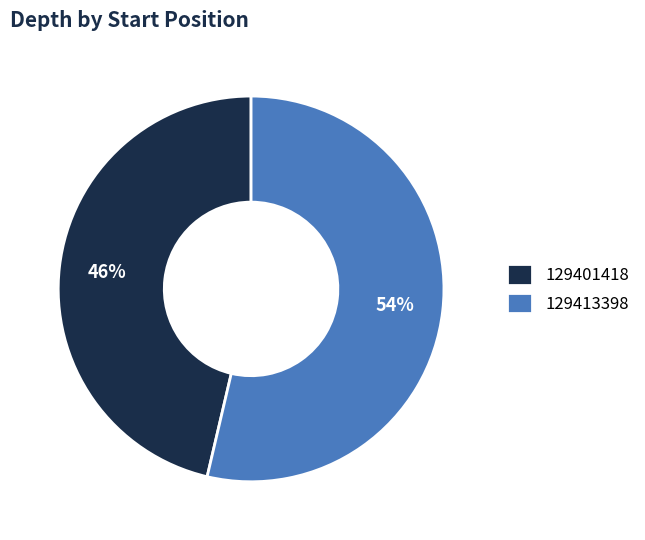

What percentage is the 129413398 slice, to the nearest percent?

54%